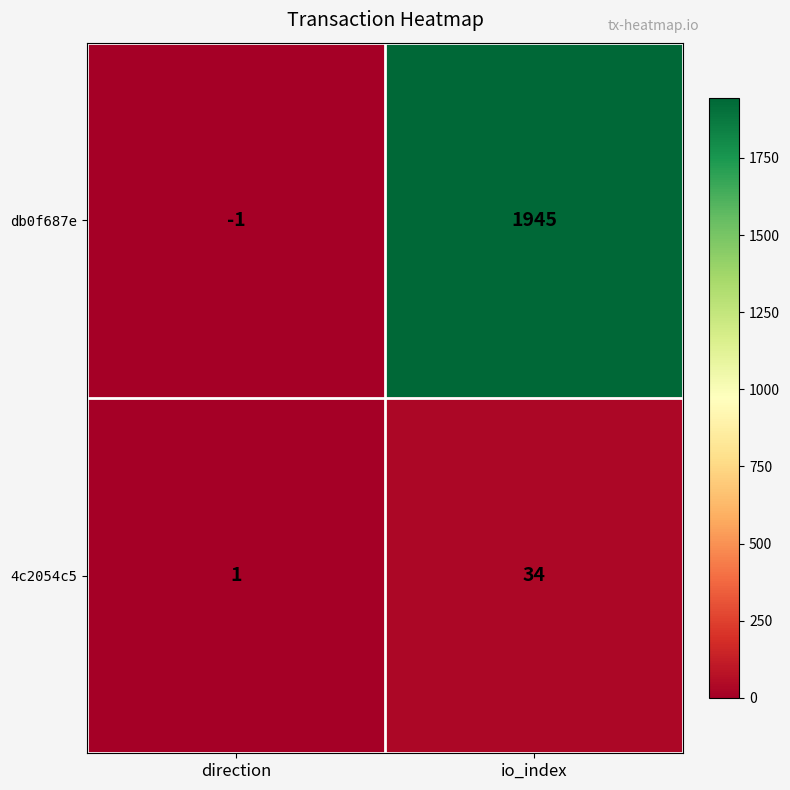

List the series in order of their overall mean, highest first.

db0f687e, 4c2054c5